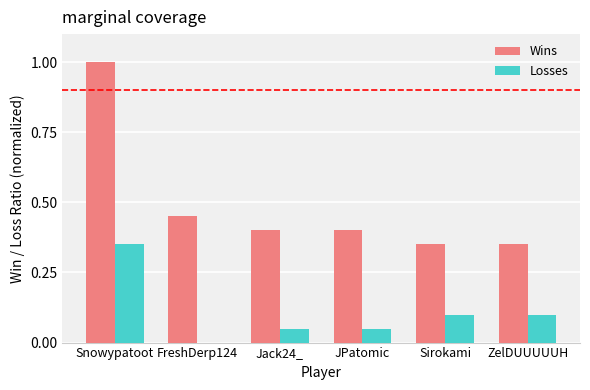

Which category has the highest value in the Wins series?

Snowypatoot